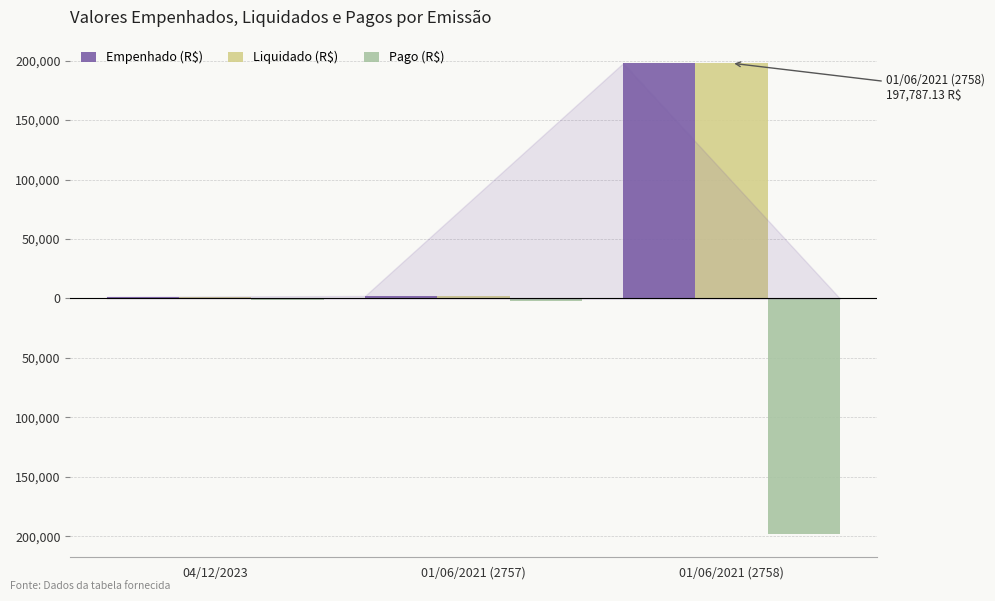

Are the bars horizontal?

No